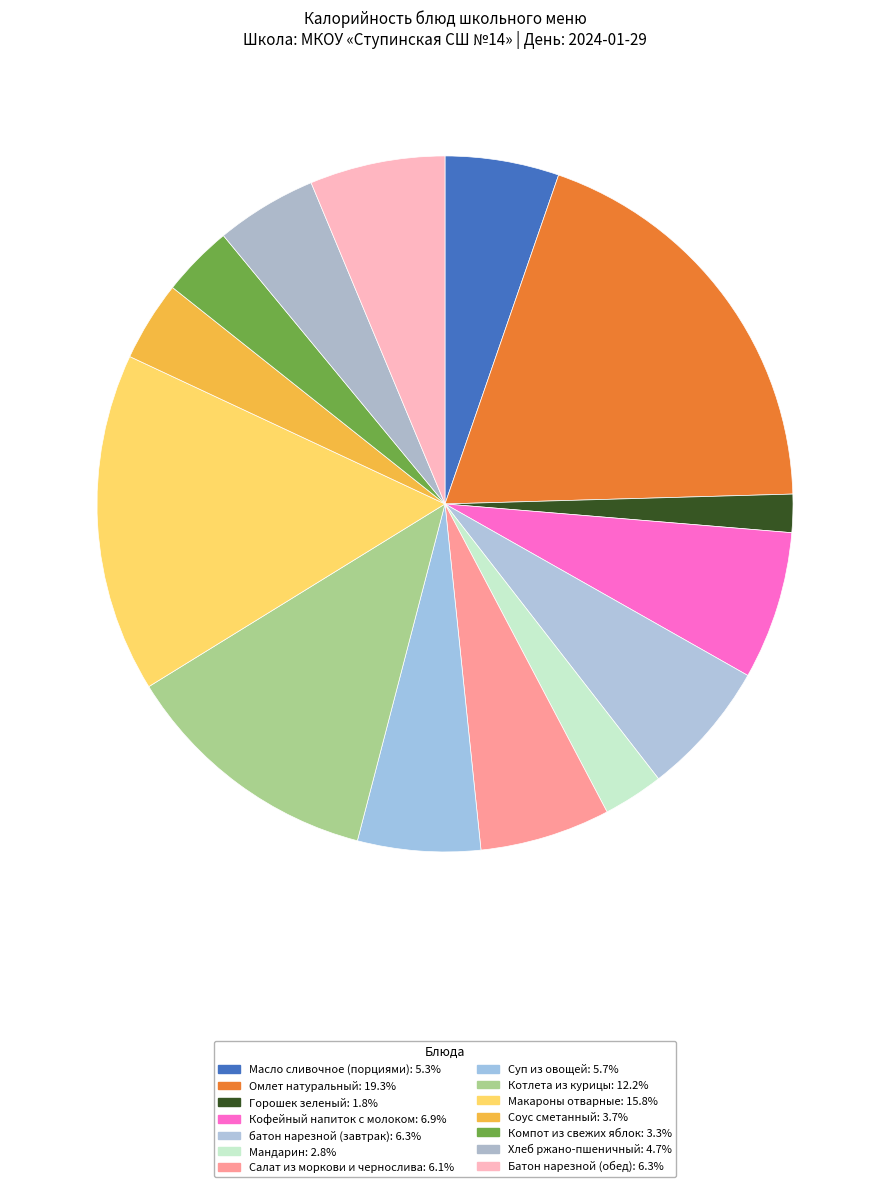

Count the number of slices in the pie.

14